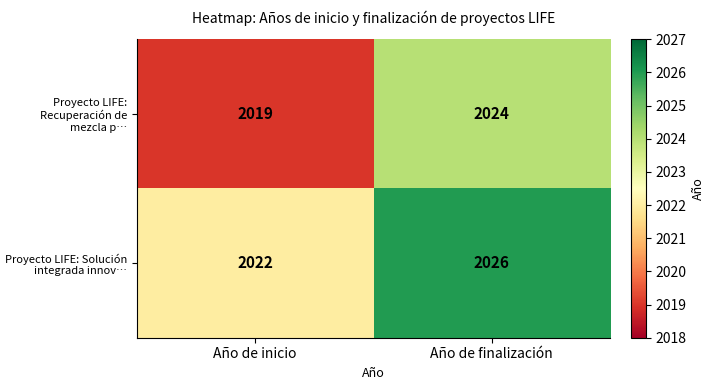

Which category has the highest value across all series?

Año de finalización